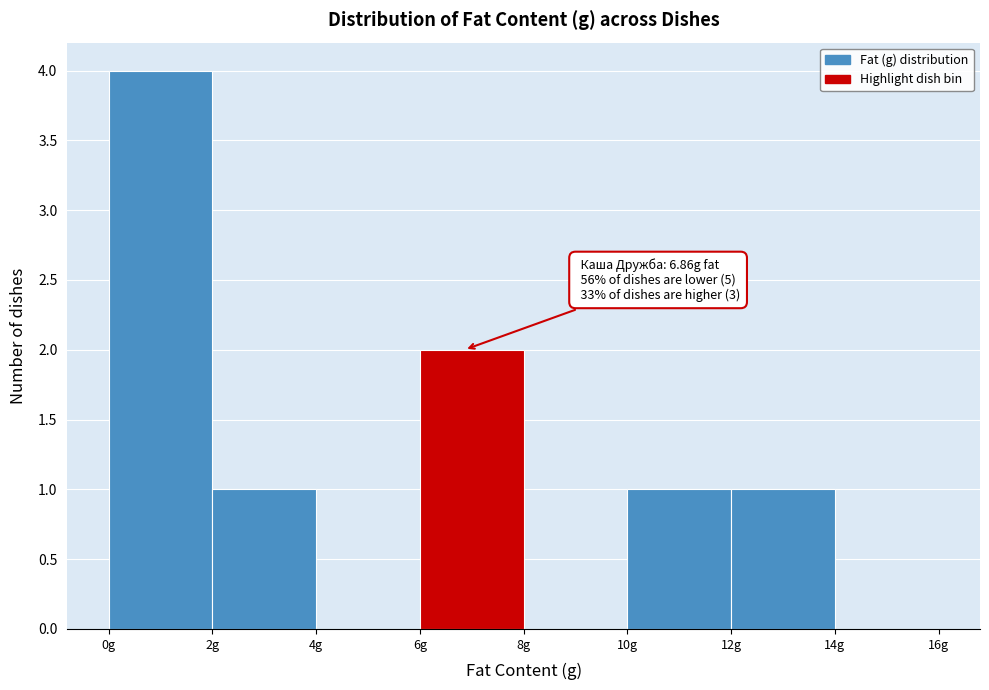

Which range on the x-axis has the tallest bar?

0 to 2